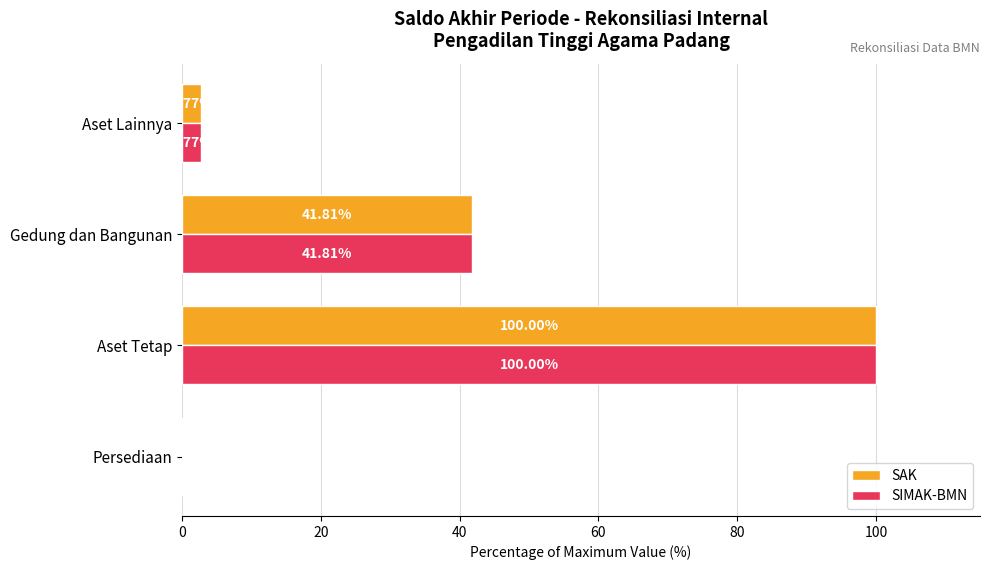

What is the sum of all SIMAK-BMN values?

144.6